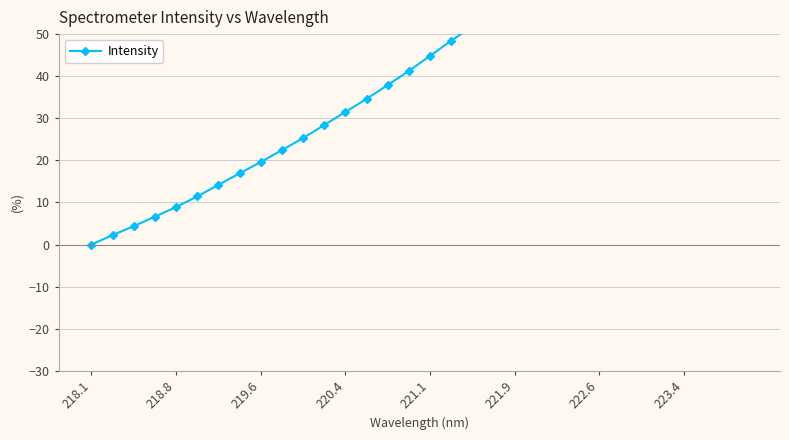

Count the number of data series in this chart.

1